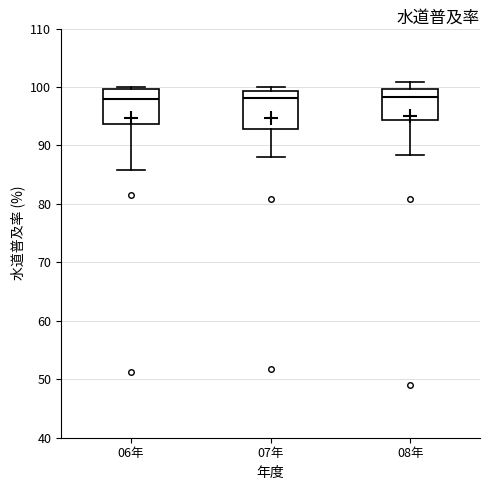

Reading left to right, read every box against the y-axis: the position of its median line, the range the box covers, and the ends of its whiskers. The values are not printed on the chart, so give them approximately, as read against the axis.

06年: median 98, box 94 to 100, whiskers 86 to 100 (just above the box's upper edge)
07年: median 98, box 93 to 99, whiskers 88 to 100
08年: median 98, box 94 to 100, whiskers 88 to 101